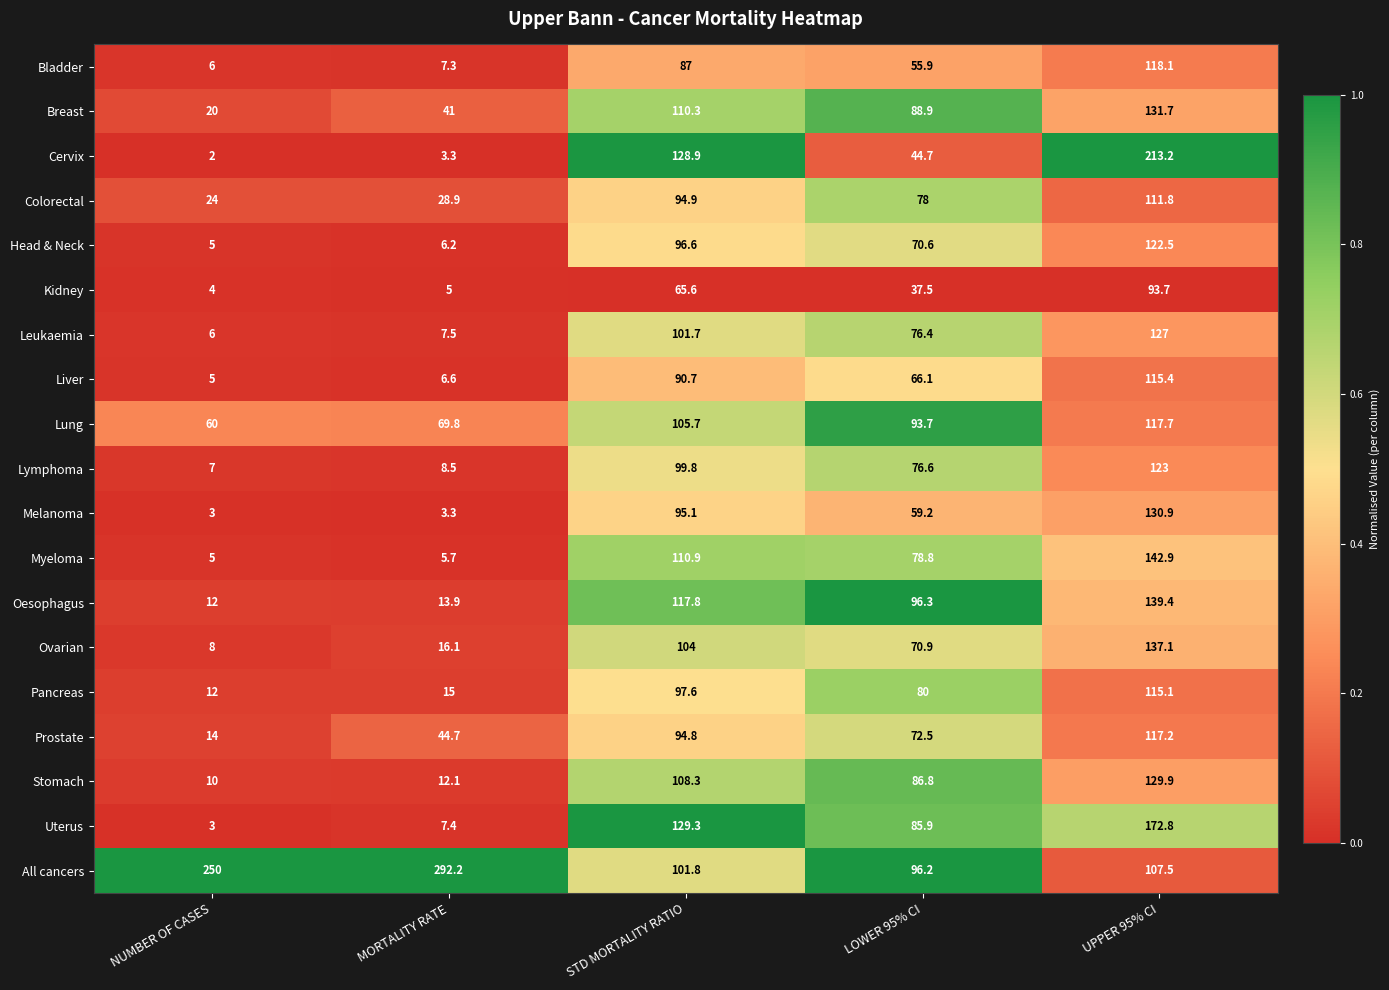

The Lung series shows 21.6 at MORTALITY RATE. True or false?

False